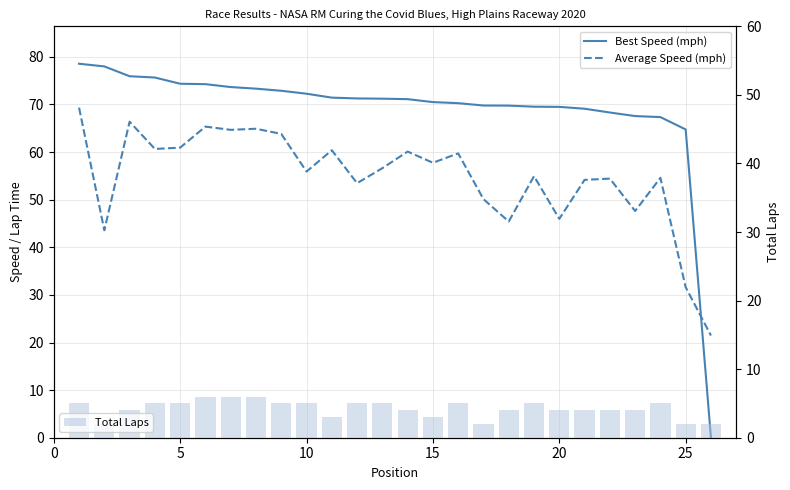

What is the average value of the Total Laps series?

4